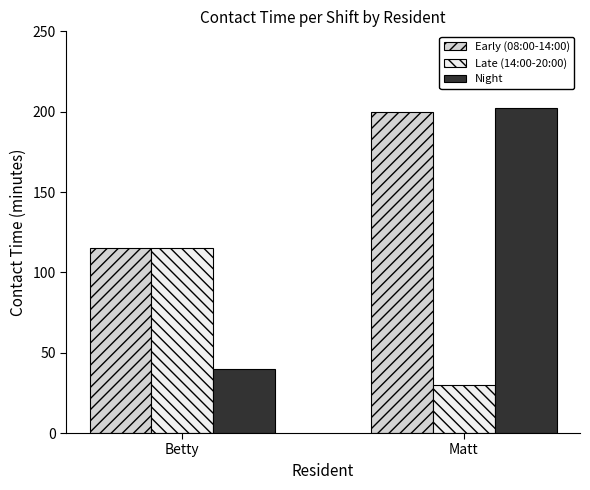

What is the difference between the Night values at Matt and Betty?

162